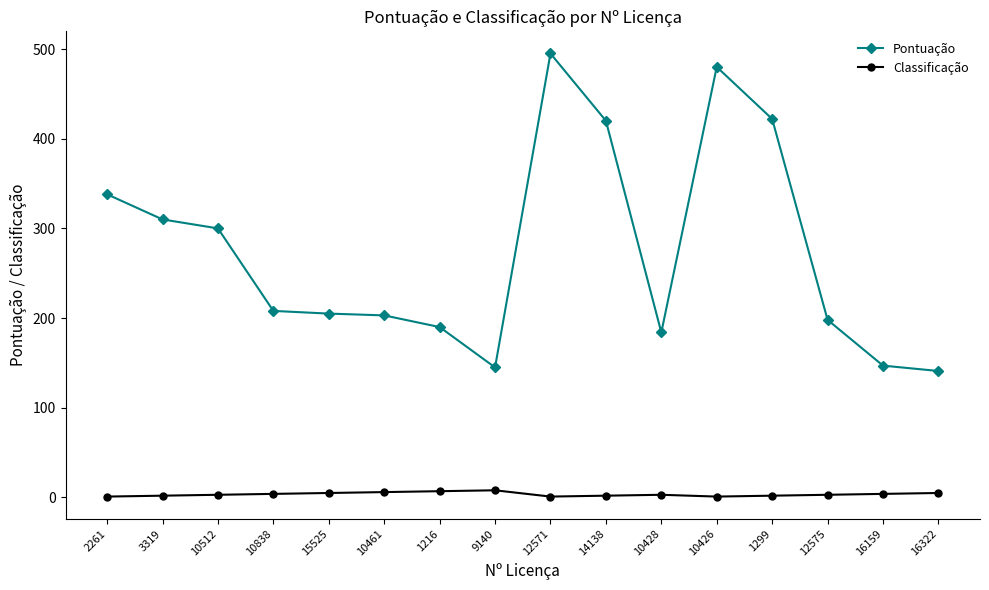

Which category has the highest value across all series?

12571